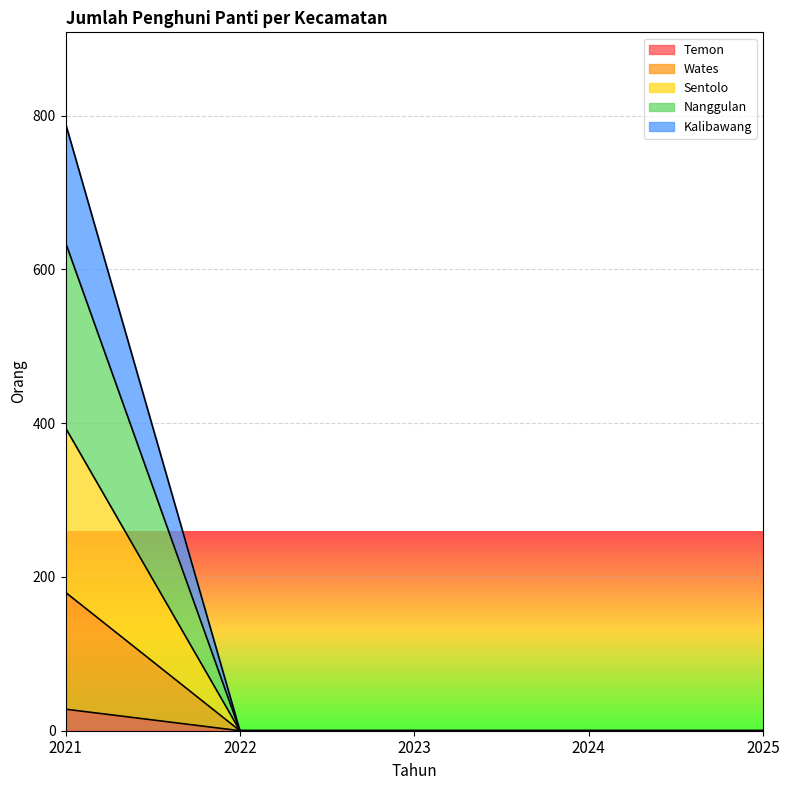

At how many categories does at least one series exceed 443?

1